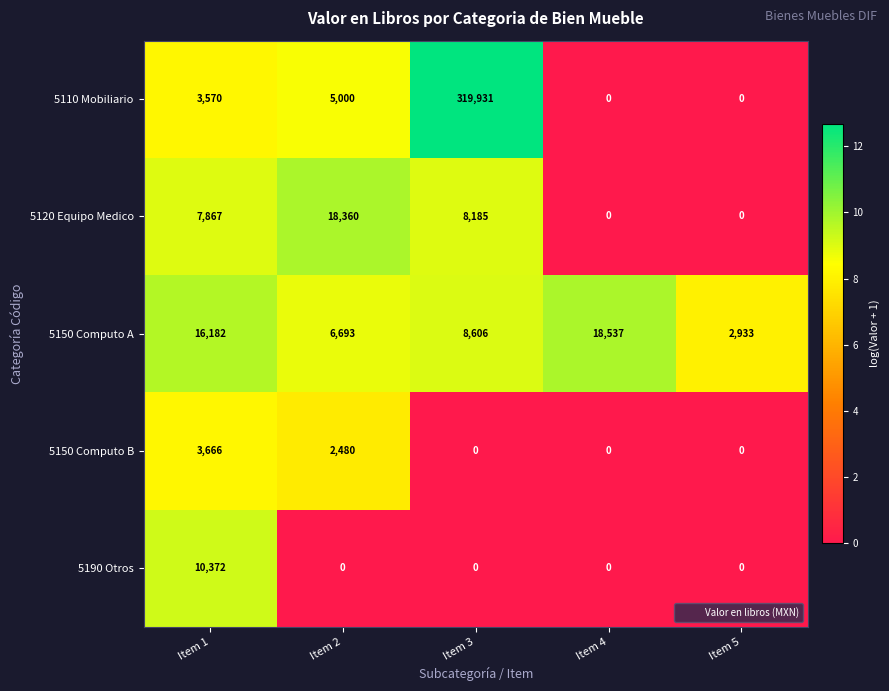

How many data points does each series have?

5